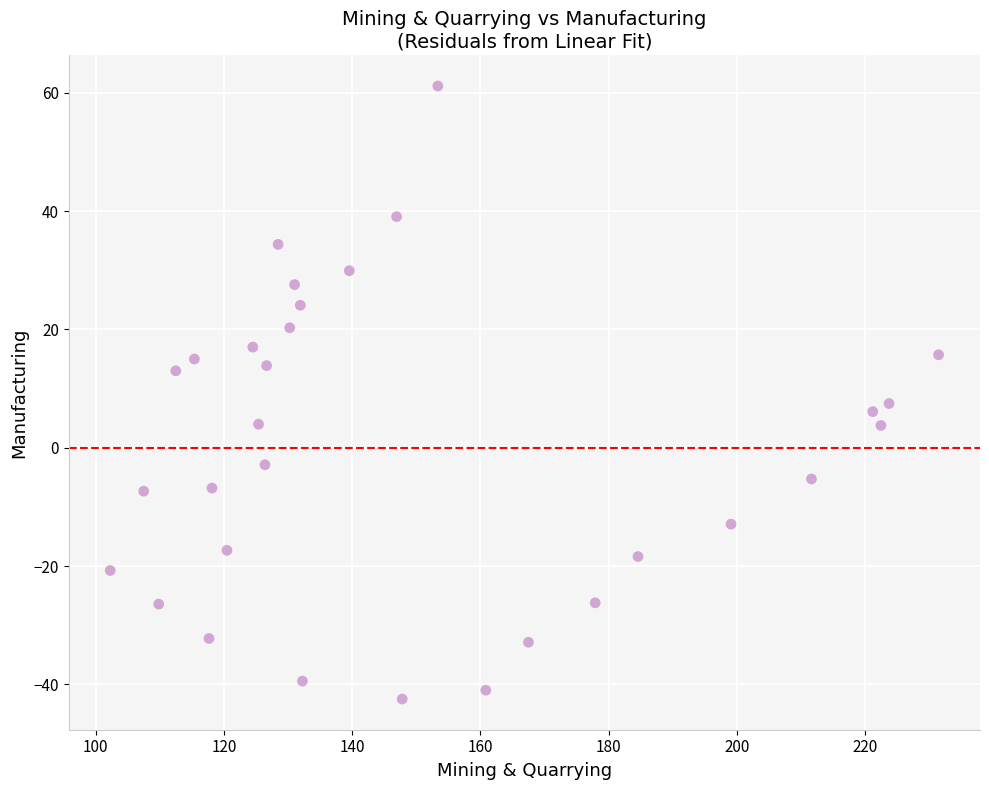

What Y value in the scatter plot is closest to 9?

7.5